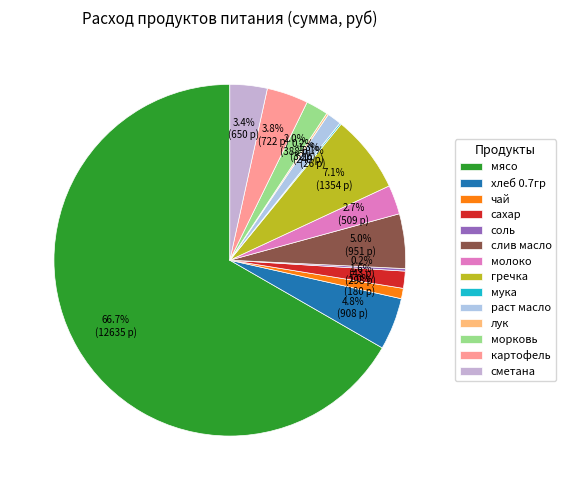

What is the smallest slice in the pie chart?

мука